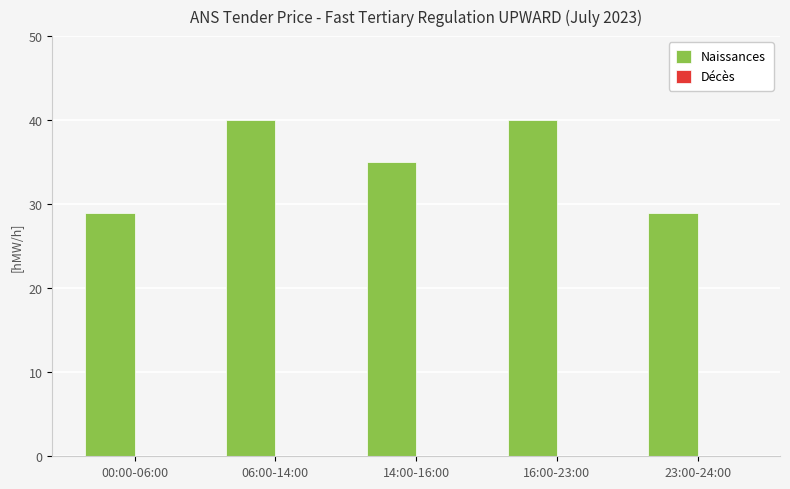

How many bars are there in total?

5